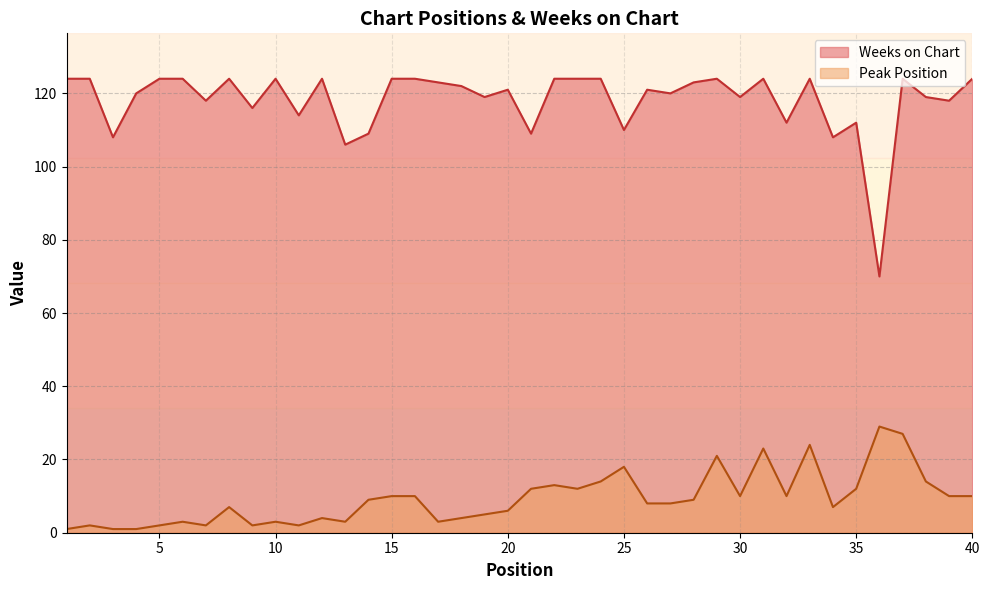

How many categories are shown in the chart?

40